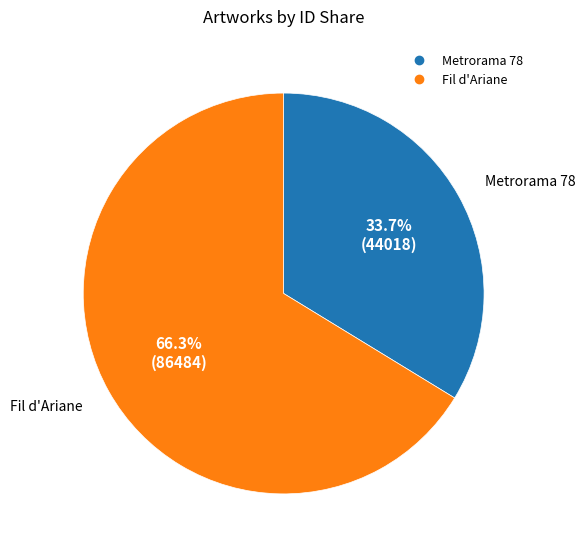

Which category has the smallest portion of the pie?

Metrorama 78